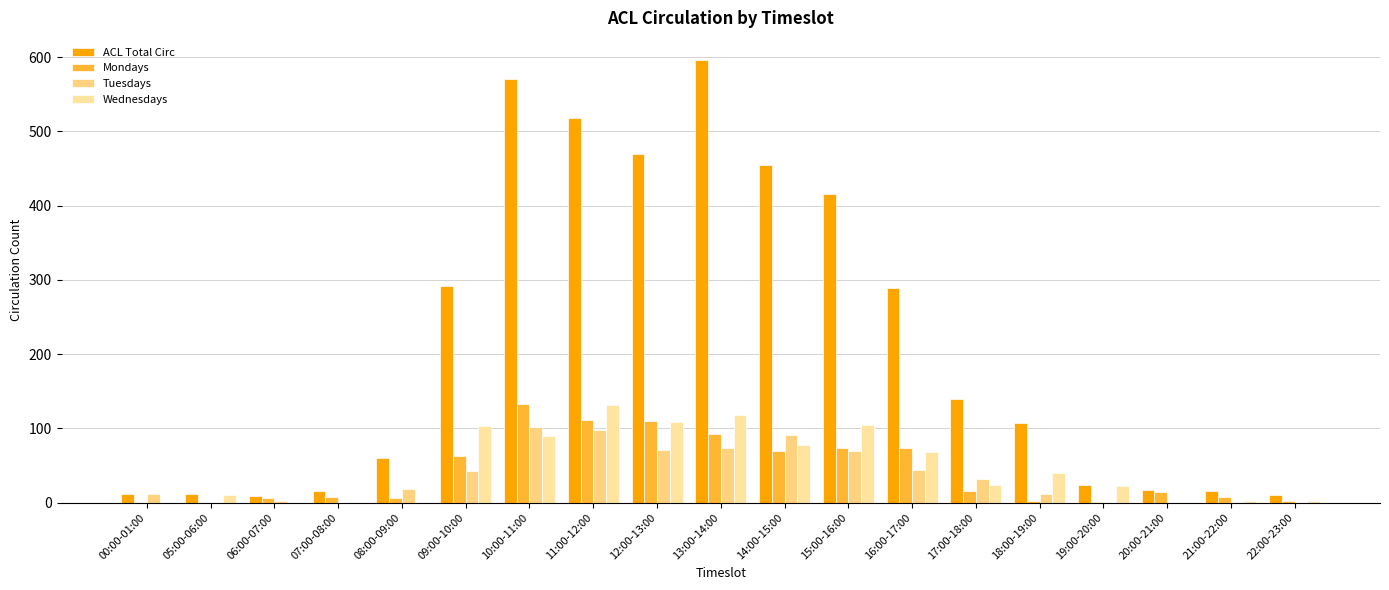

What is the spread (max minus min) of values at 05:00-06:00?

11